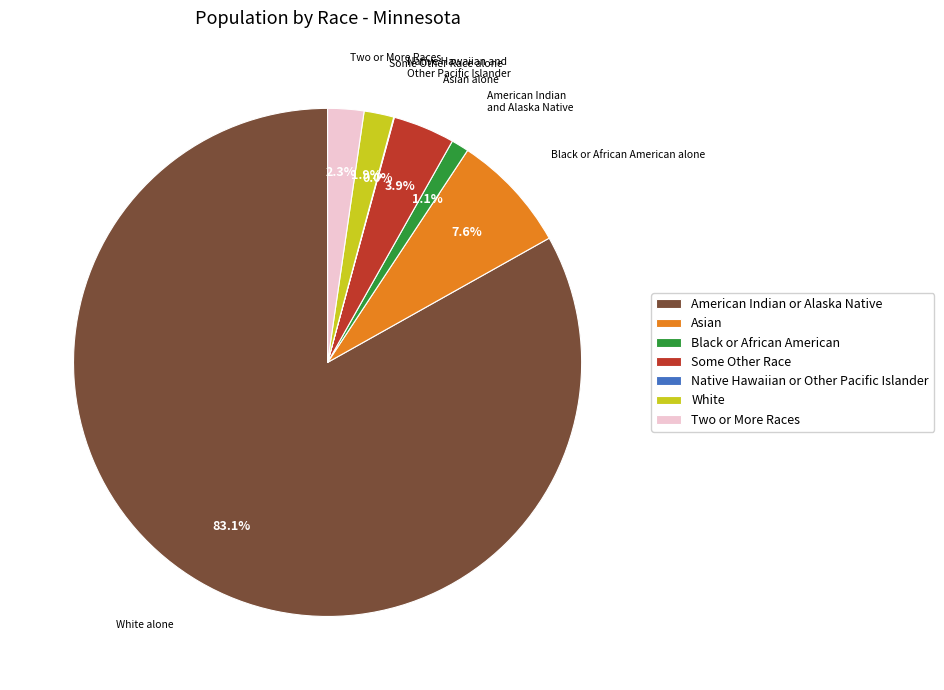

Which has a higher value, Asian or White?

Asian